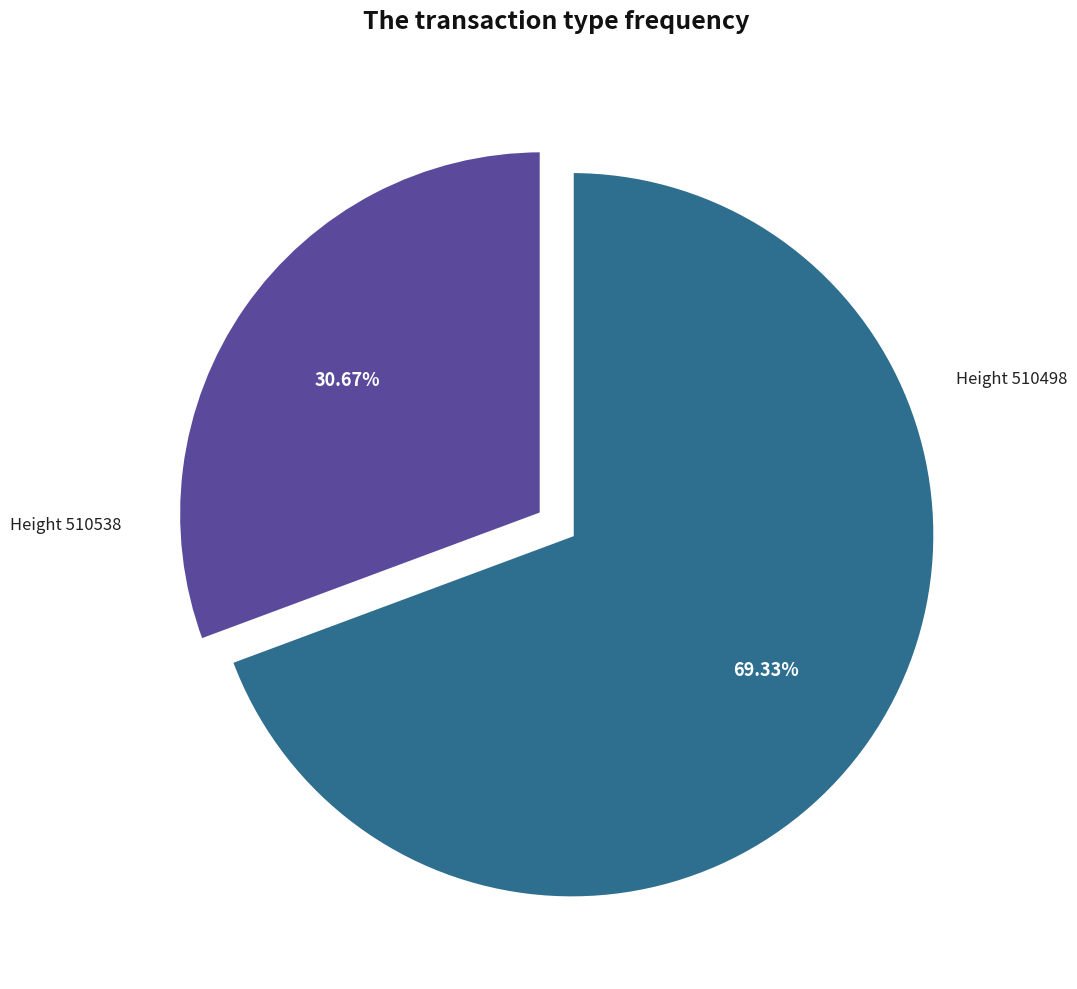

Does any single category account for the majority?

Yes